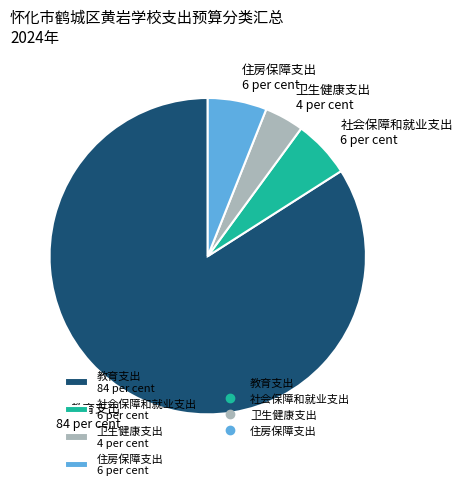

What is the ratio of the value at 教育支出 84 per cent to the value at 住房保障支出 6 per cent?

13.9